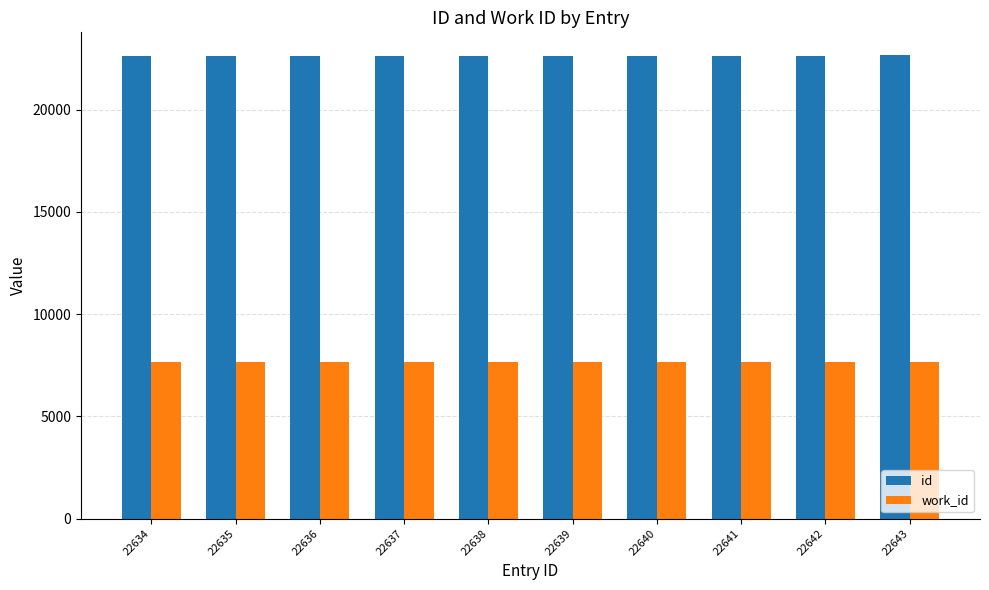

What is the sum of all id values?

226385